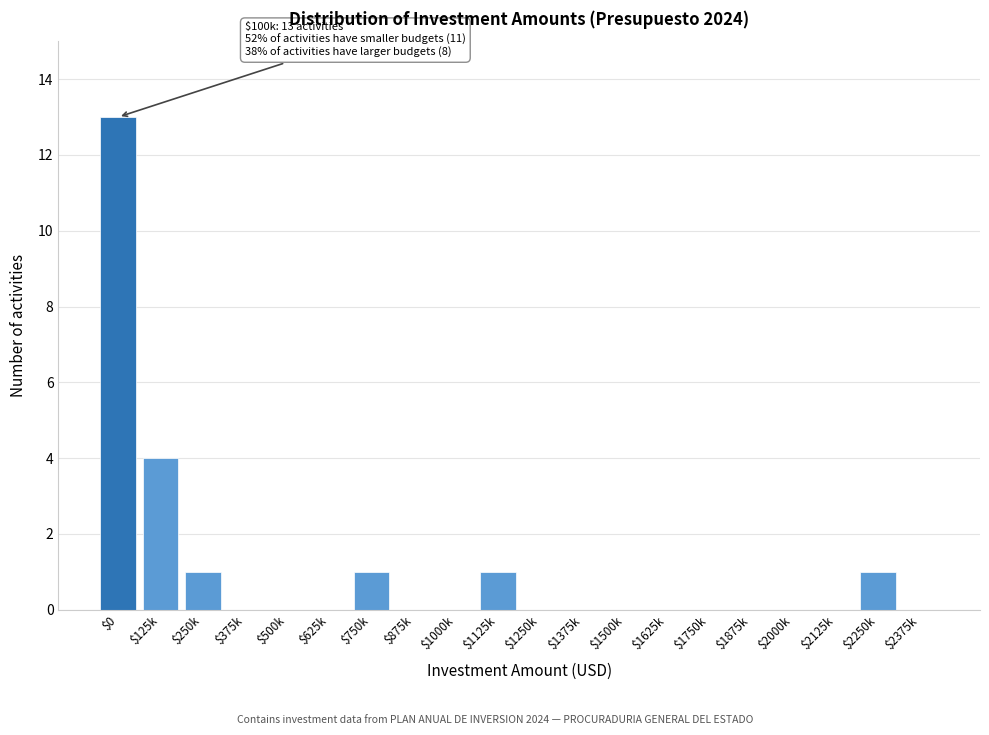

Where is the data nearest to the value 6?

$125k